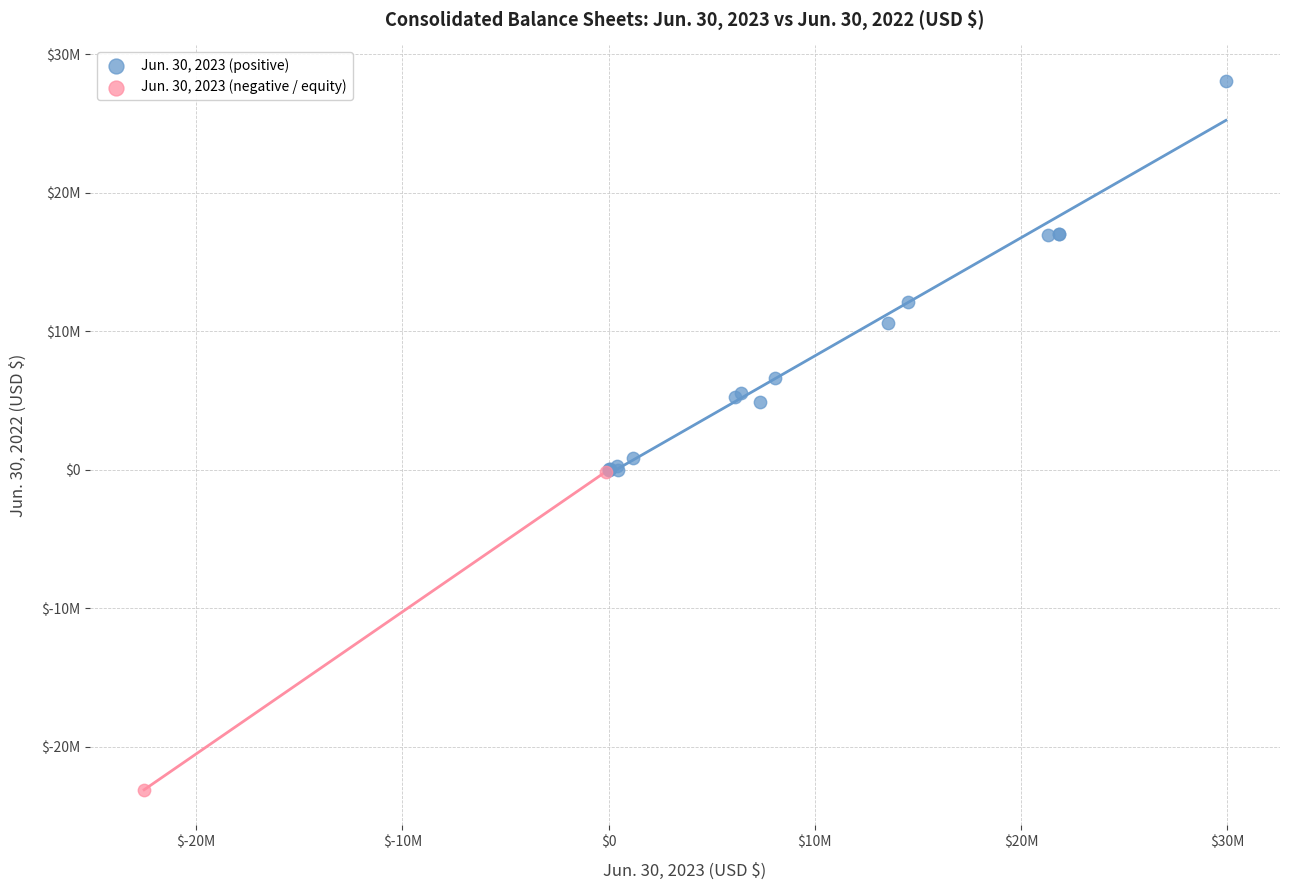

What are all the series names shown in the legend?

Jun. 30, 2023 (positive), Jun. 30, 2023 (negative / equity)